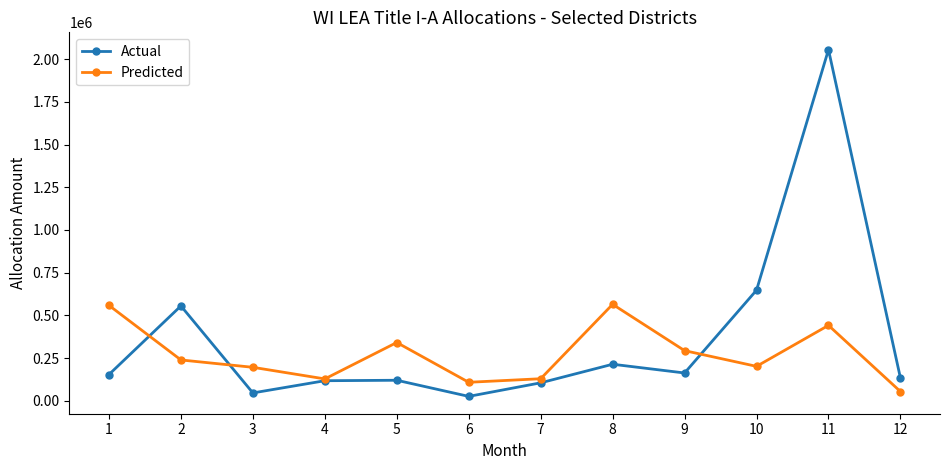

Which category has the highest value across all series?

11